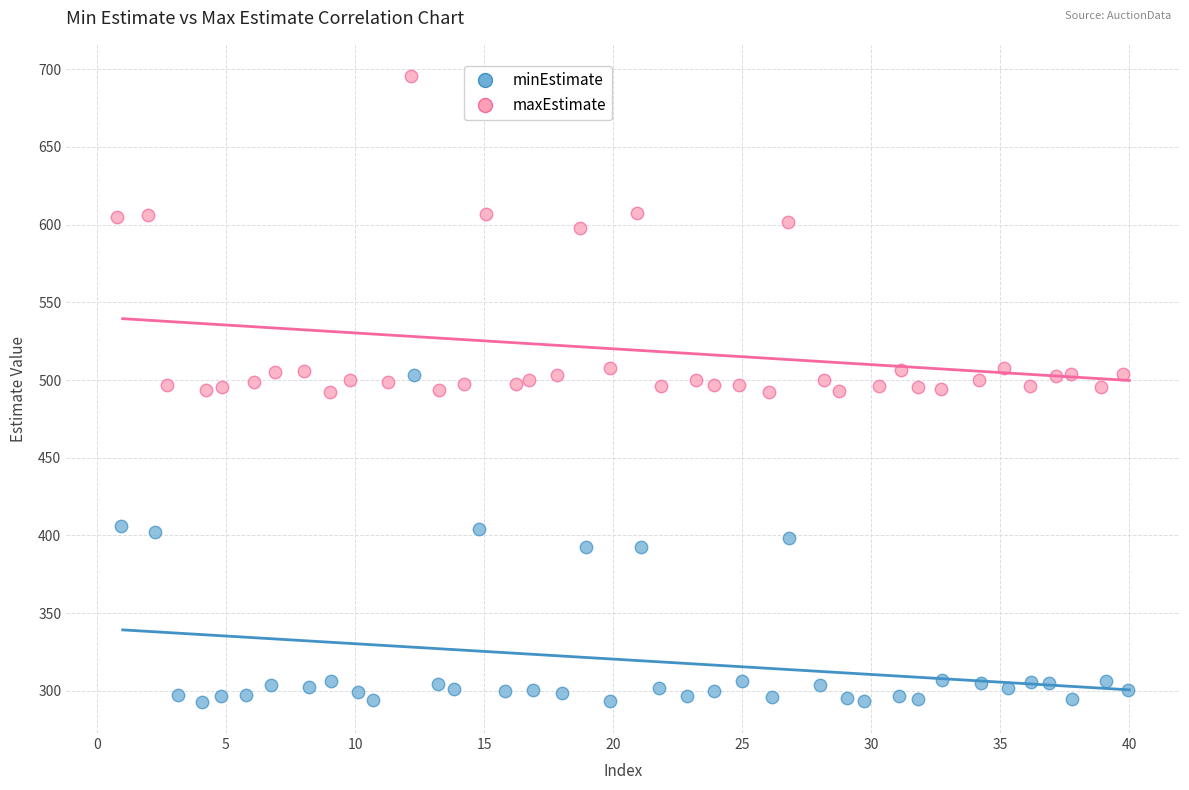

Which series reaches the maximum Y coordinate?

maxEstimate